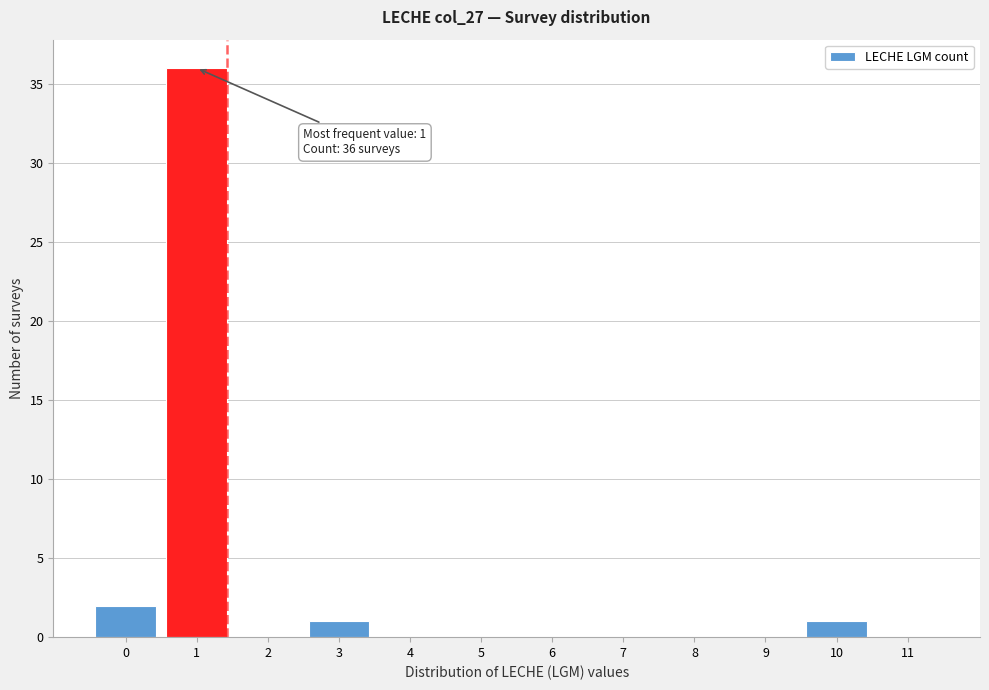

Reading left to right, list all the values displayed in this chart.

0=2	1=36	2=0	3=1	4=0	5=0	6=0	7=0	8=0	9=0	10=1	11=0